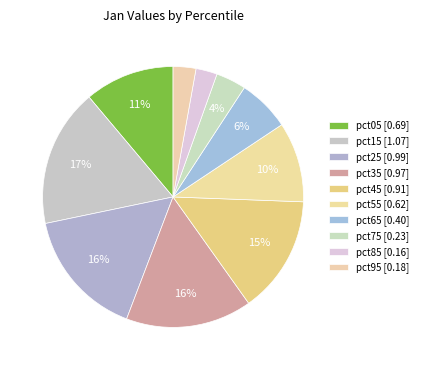

How many segments does this pie chart have?

10